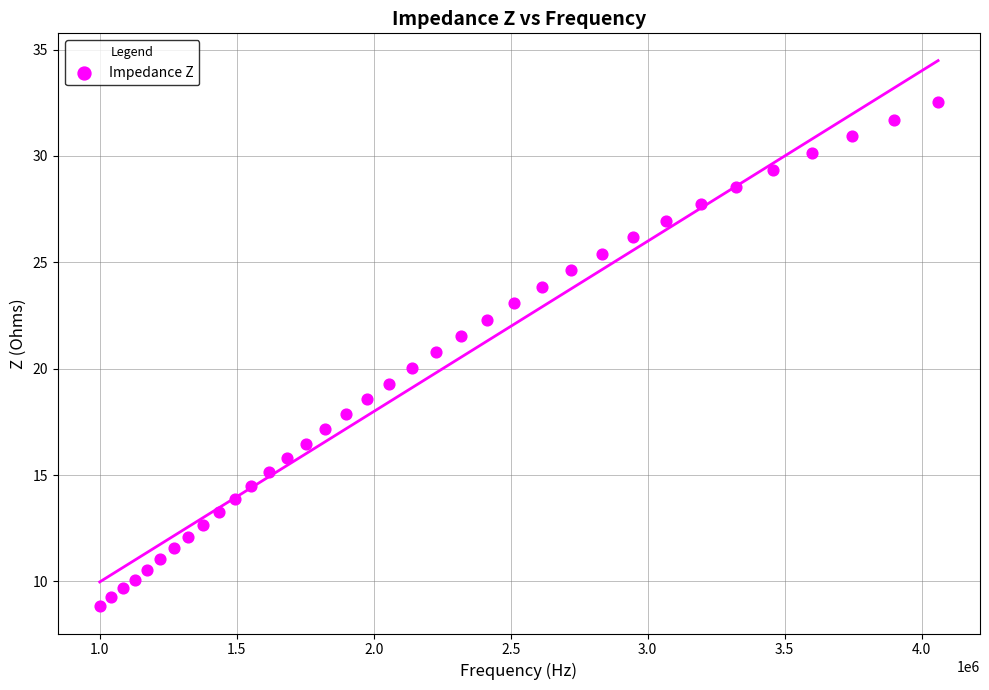

What is the range of Y values (max minus min)?

23.7